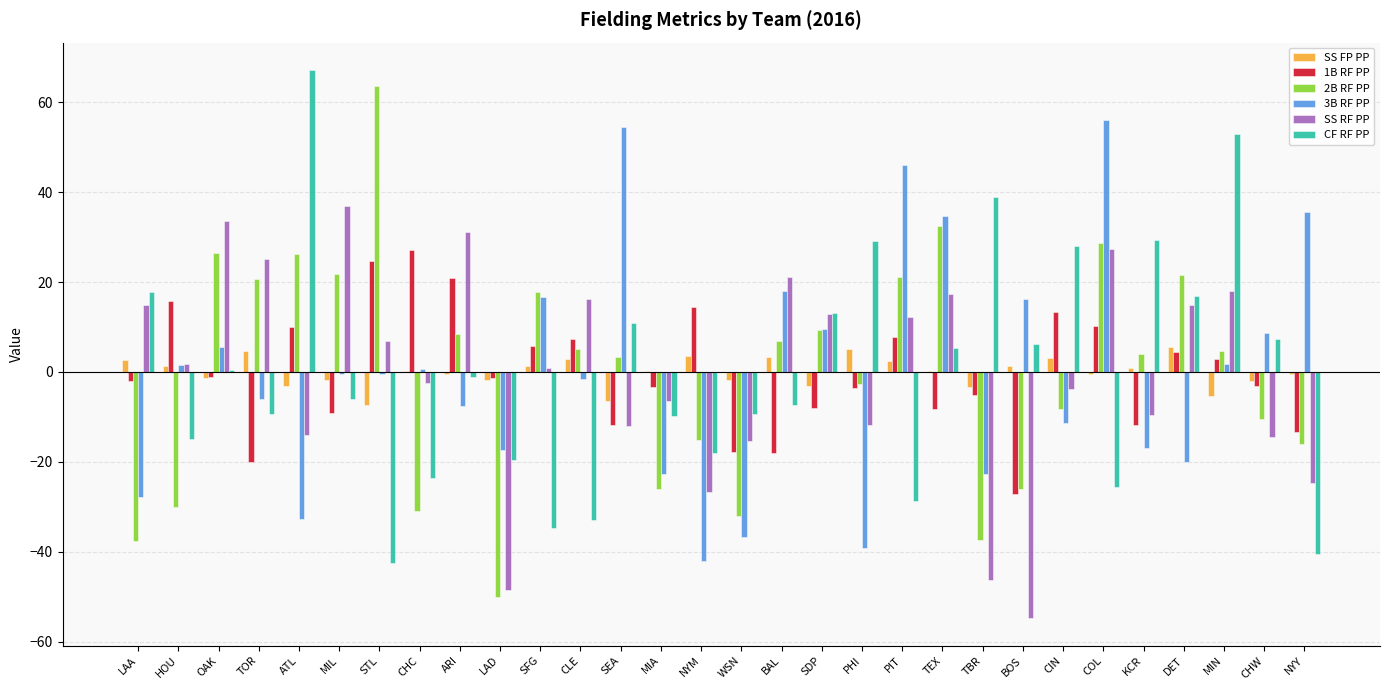

What is the greatest value displayed?

67.1